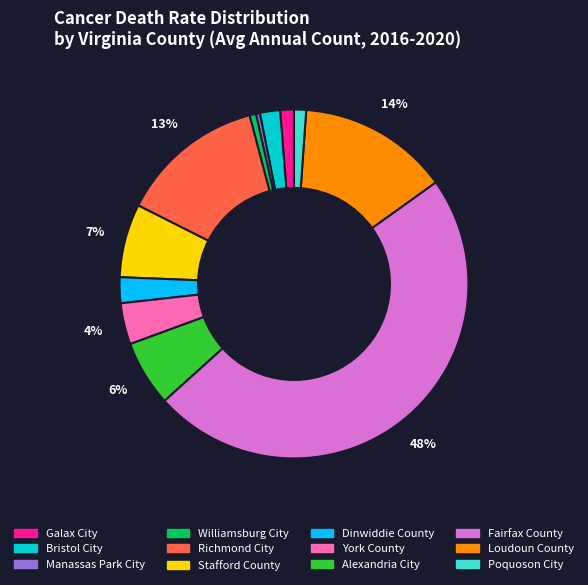

Is Stafford County the majority of the pie?

No